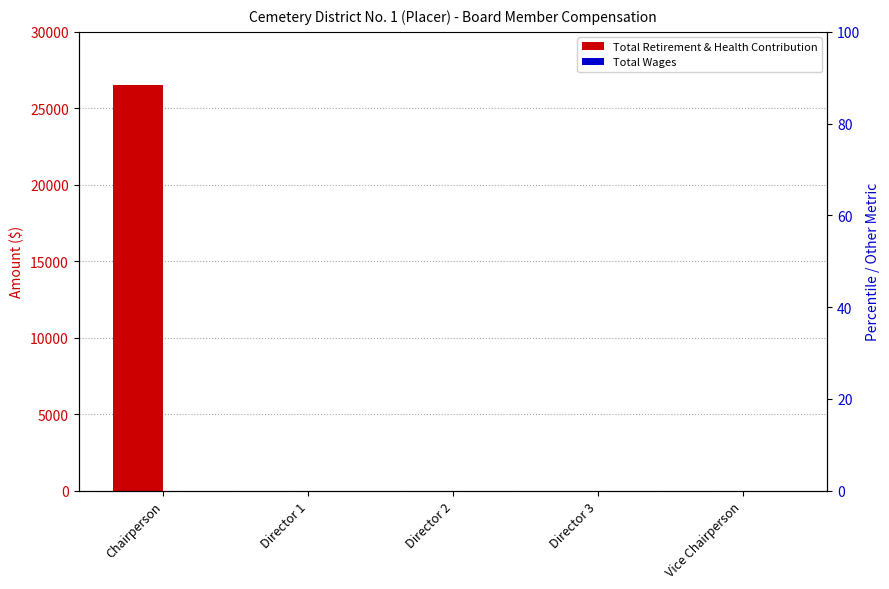

The value of Total Wages at Vice Chairperson is 0. True or false?

True